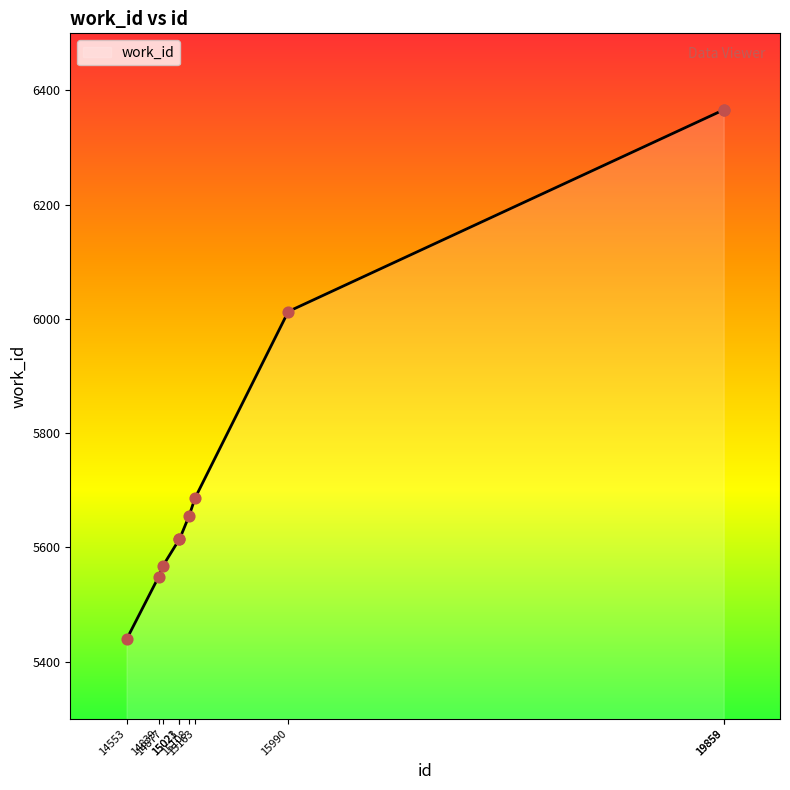

Approximately how many times larger is the value at 19858 compared to 14553?

1.2